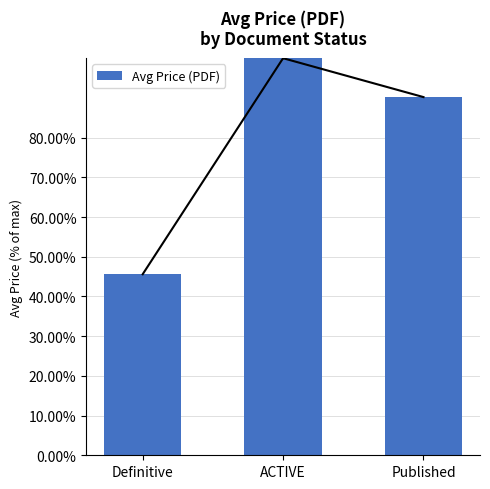

How many bars are there in total?

3